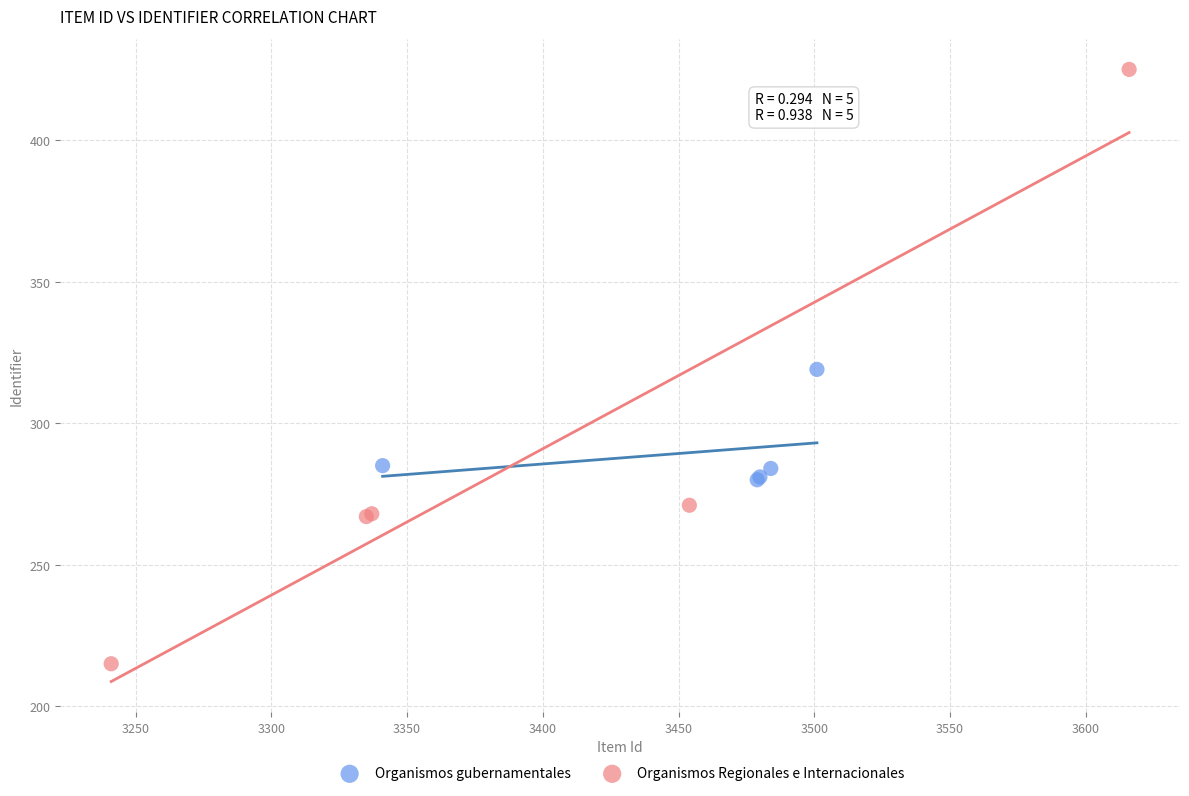

Which series contains the highest Y value?

Organismos Regionales e Internacionales